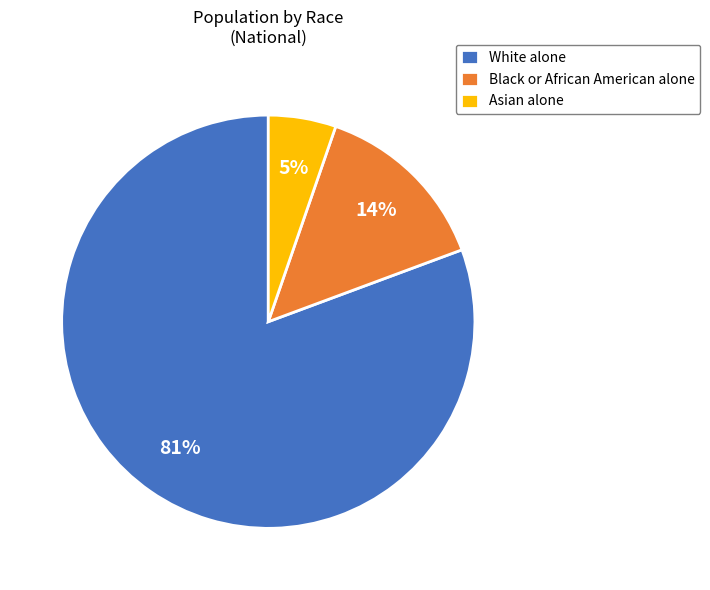

To the nearest percent, what is the combined percentage of Asian alone and Black or African American alone?

19%